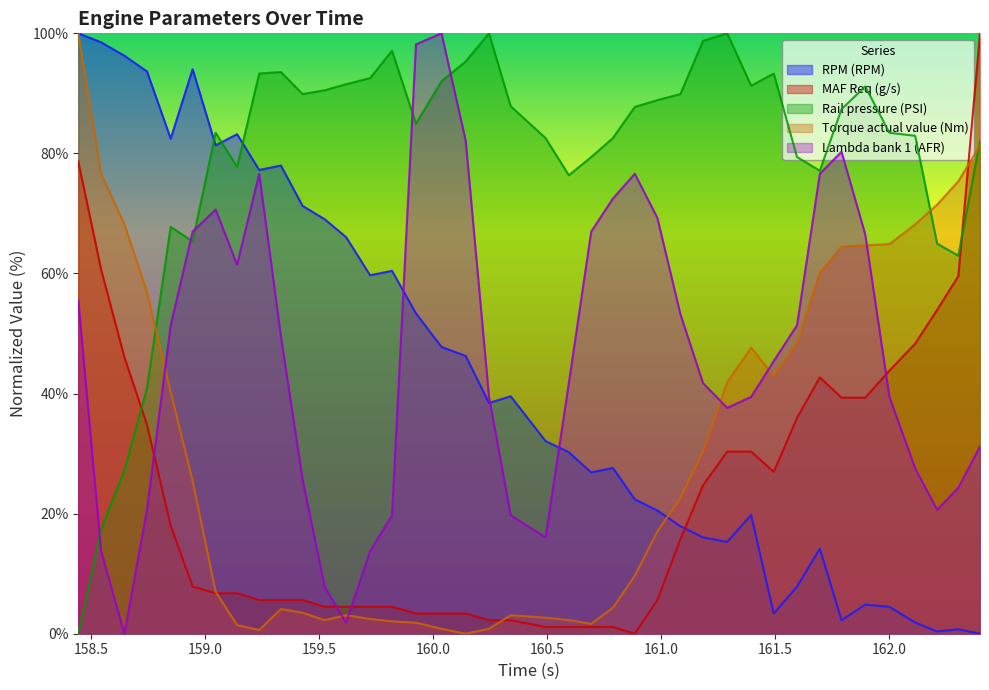

Does the chart display data point markers on the line(s)?

No